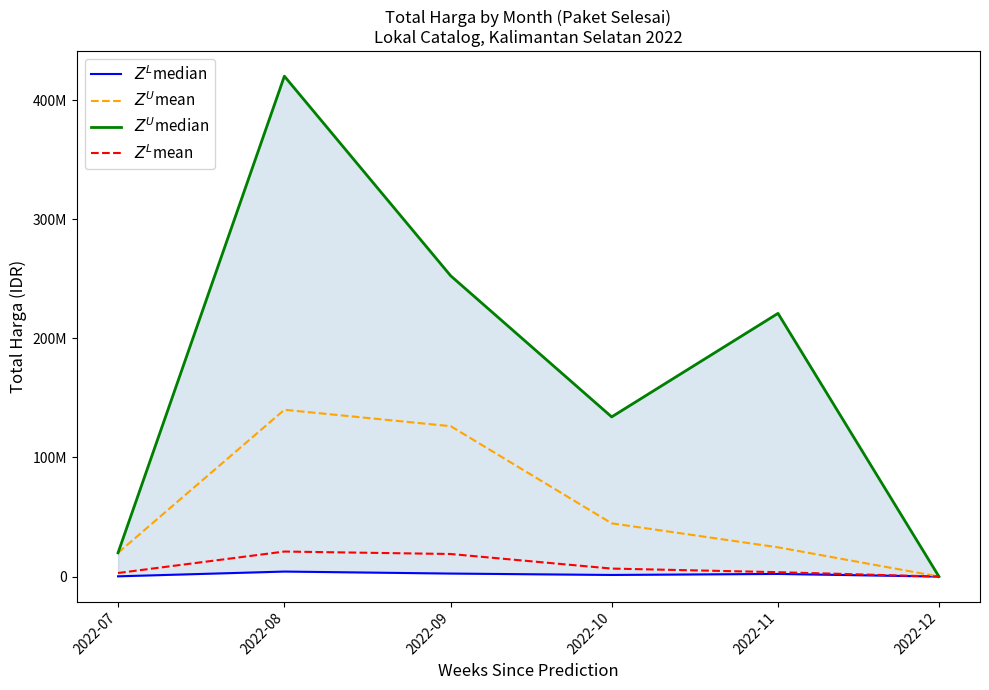

Where is $Z^L$median nearest to the value 2100375?

2022-11